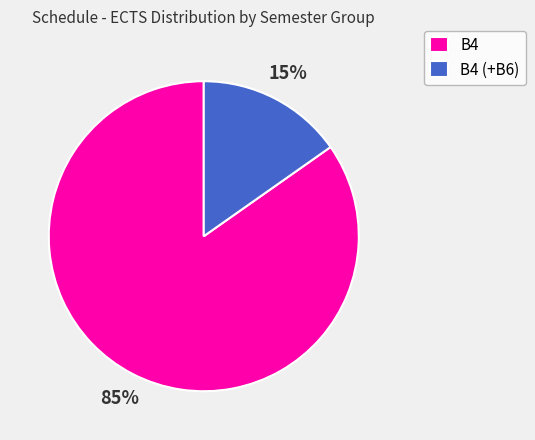

Do B4 and B4 (+B6) together represent more than half of the pie?

Yes